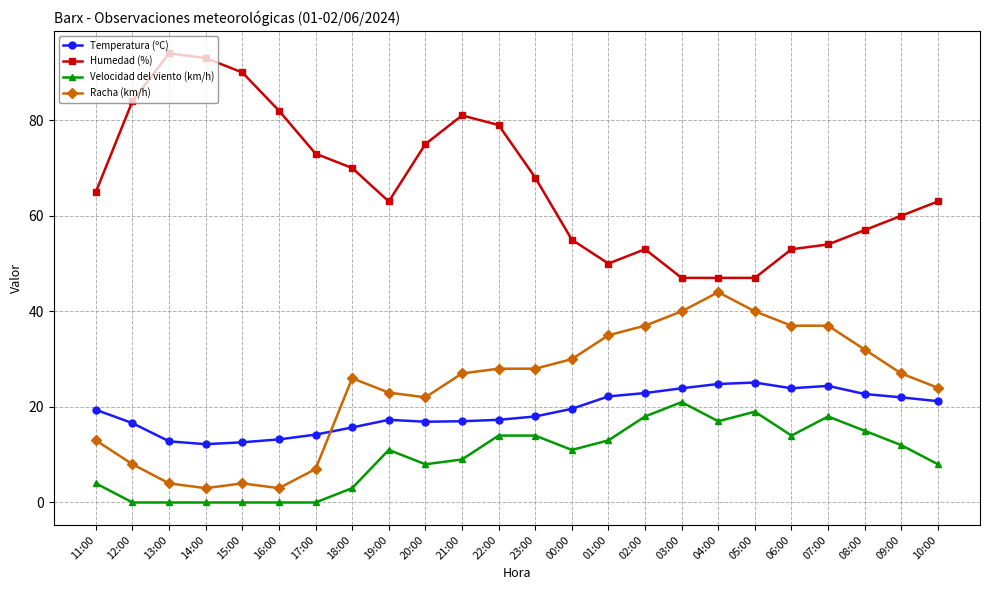

True or false: Humedad (%) has a value of 75.0 at 20:00.

True